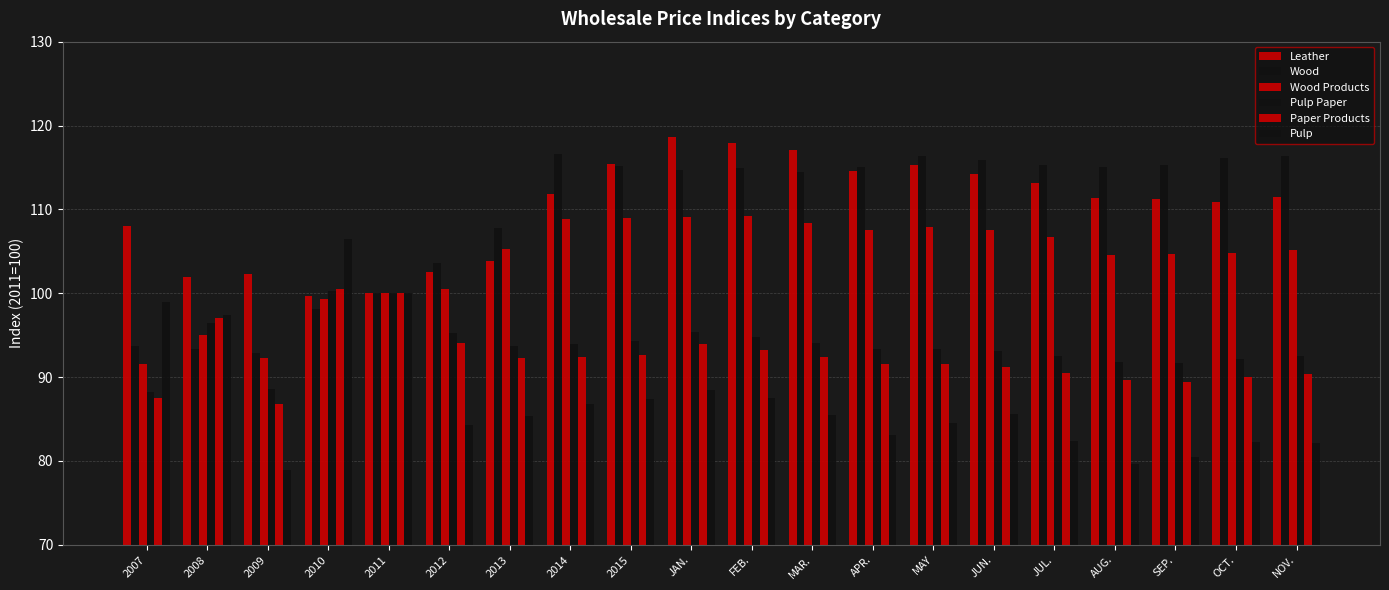

What is the minimum value for Wood Products?

91.5